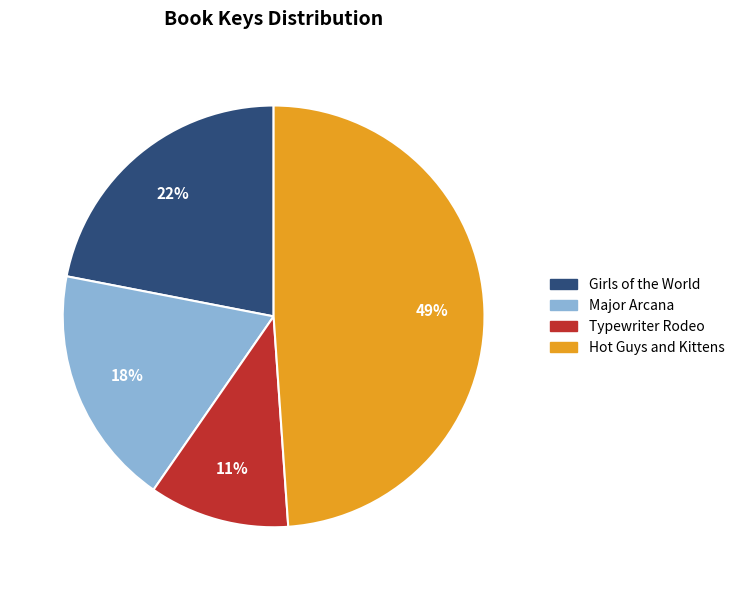

Combined, do Typewriter Rodeo and Major Arcana account for over 50%?

No